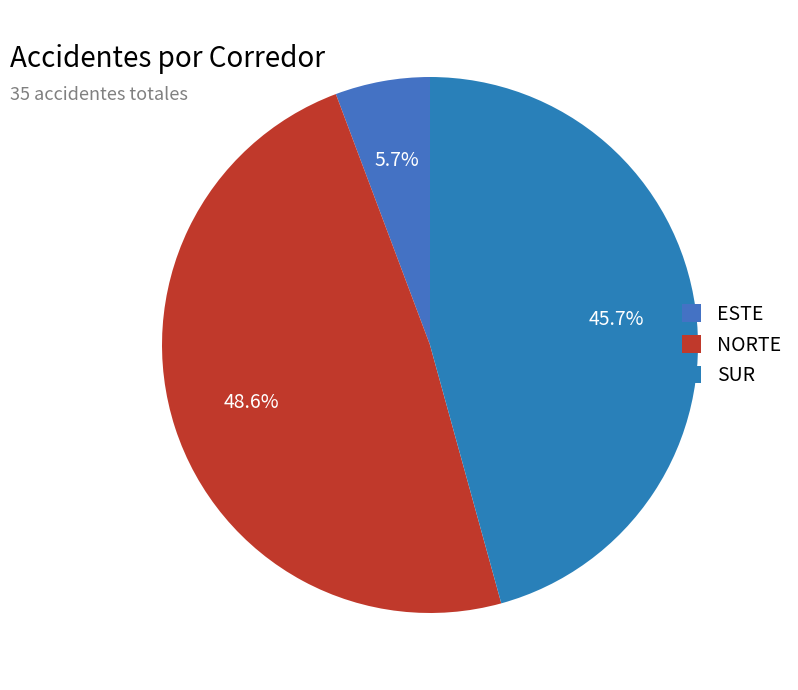

Approximately how many times larger is the value at SUR compared to ESTE?

8.0